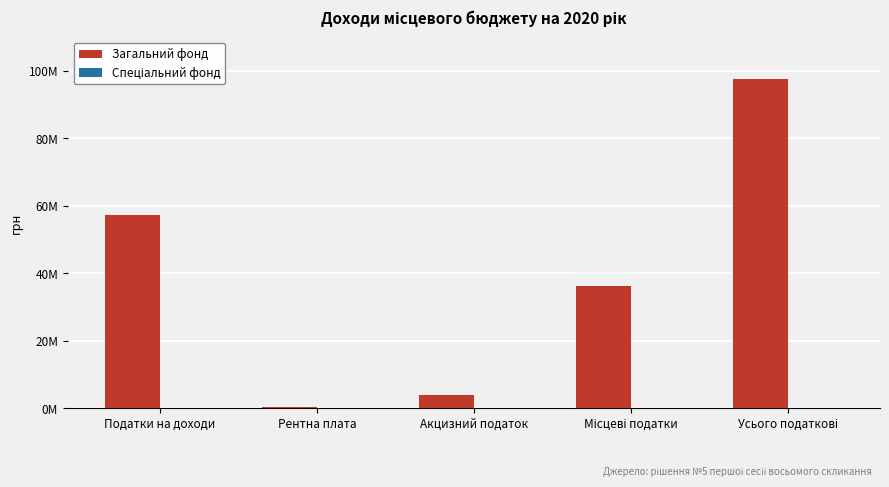

Are the bars grouped side by side (vs. stacked)?

Yes